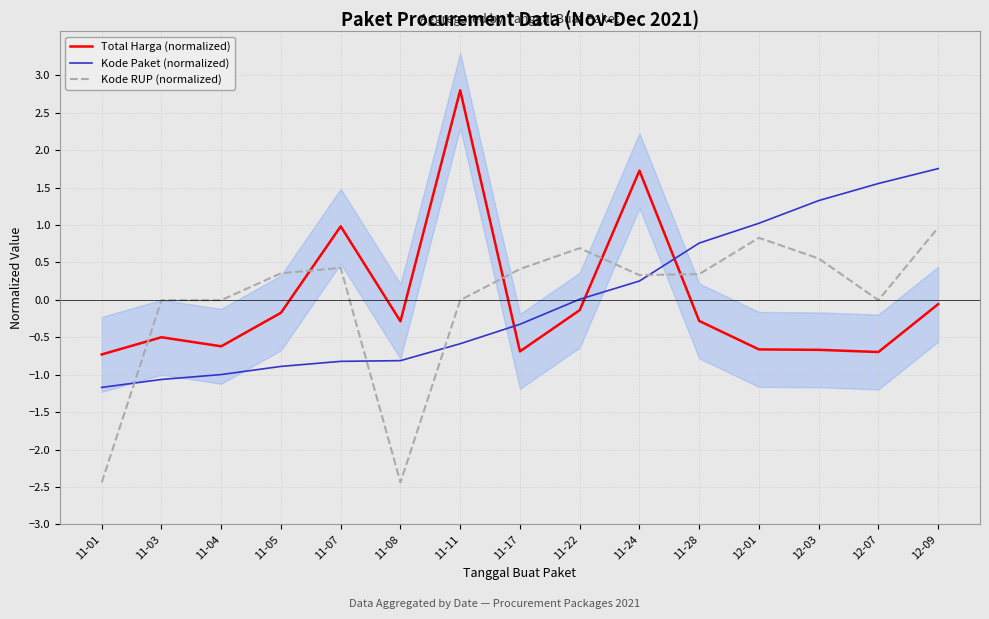

What is the difference between the Total Harga (normalized) values at 11-24 and 11-17?

2.4